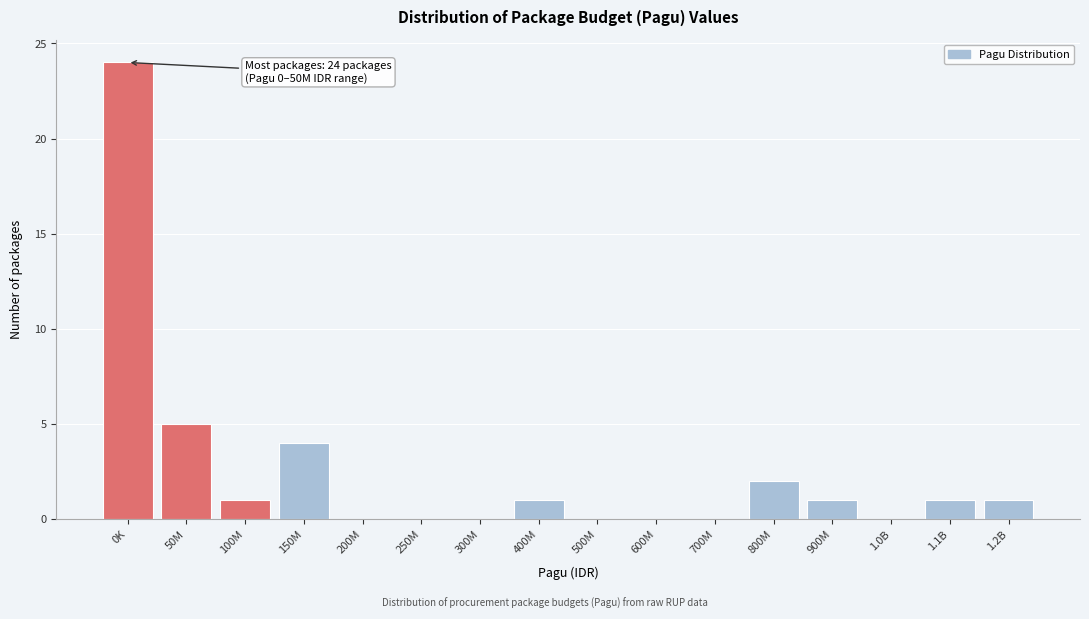

Reading right to left, list all the values displayed in this chart.

1.2B=1	1.1B=1	1.0B=0	900M=1	800M=2	700M=0	600M=0	500M=0	400M=1	300M=0	250M=0	200M=0	150M=4	100M=1	50M=5	0K=24